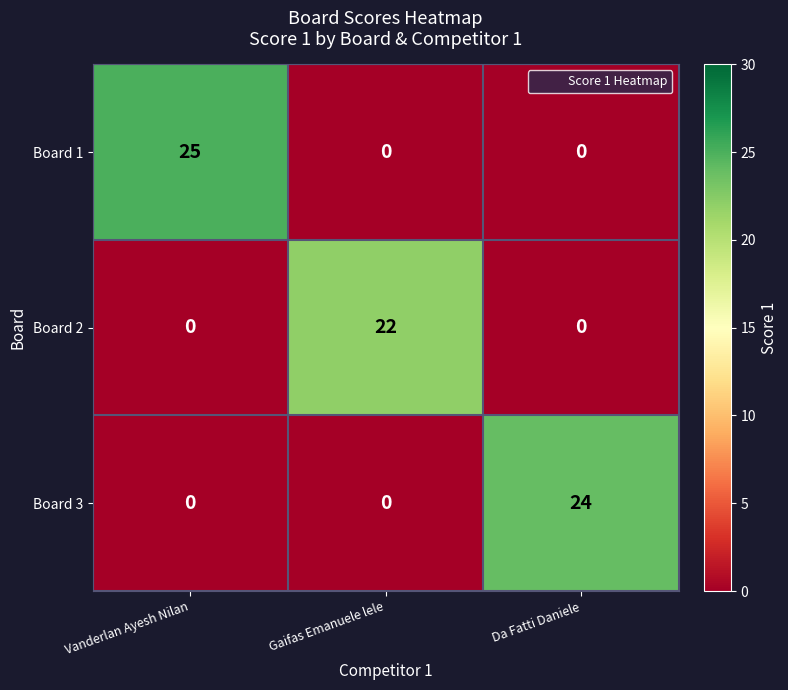

At which category does the chart reach its peak across all series?

Vanderlan Ayesh Nilan